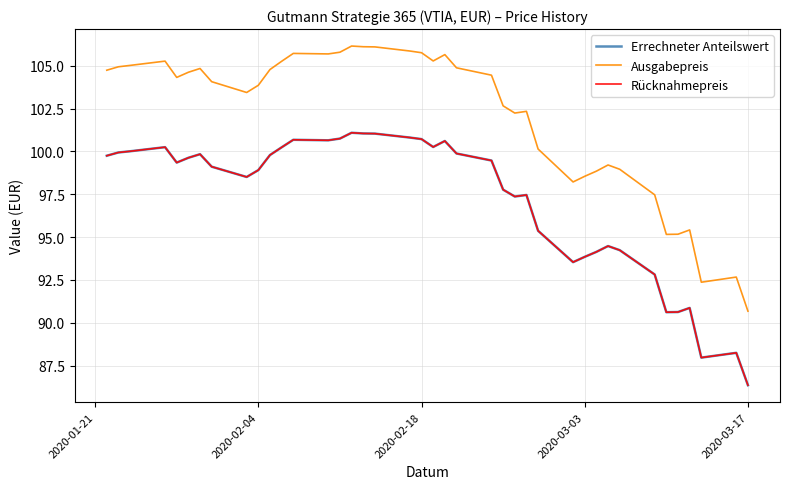

Does the chart have visible grid lines?

Yes